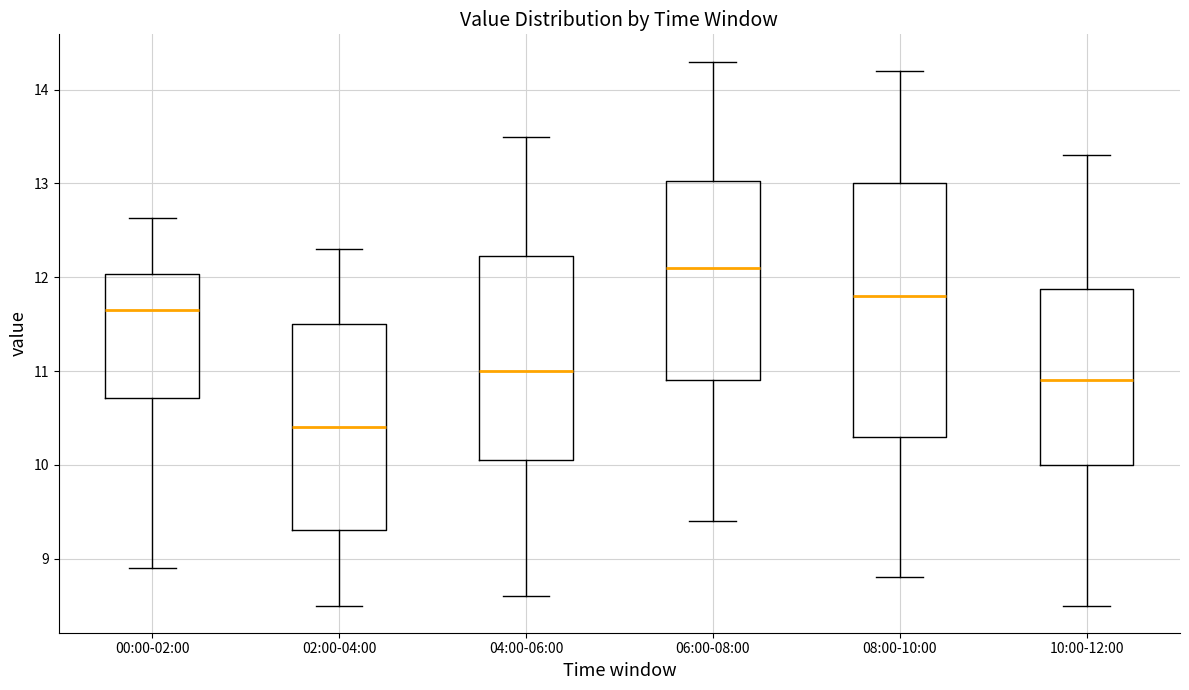

Which box's median line is the highest?

06:00-08:00